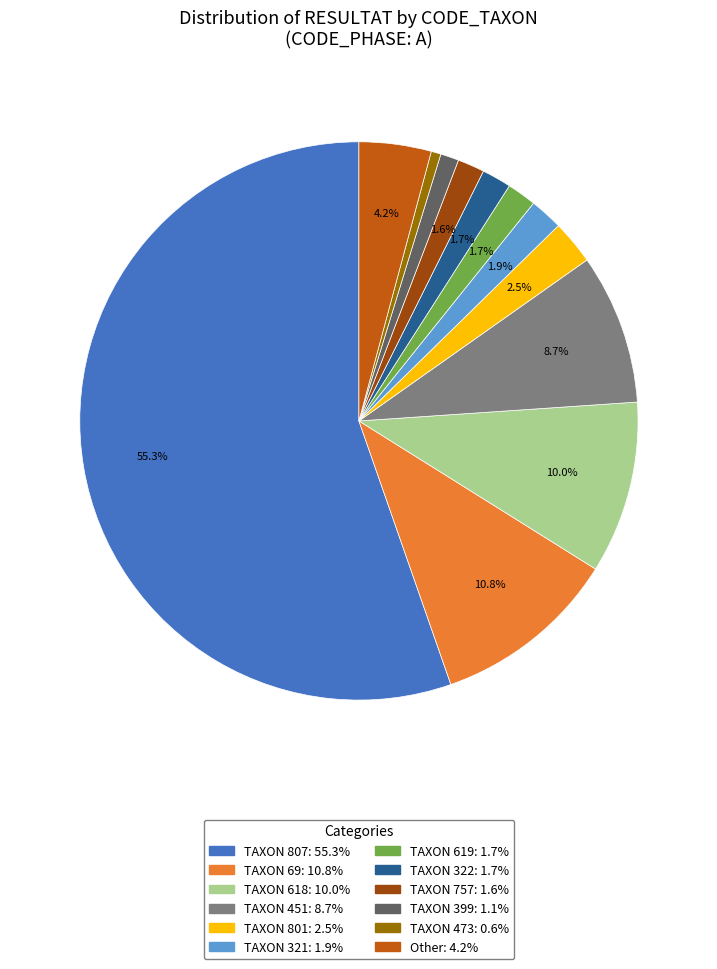

Is there any slice that represents more than half of the pie?

Yes